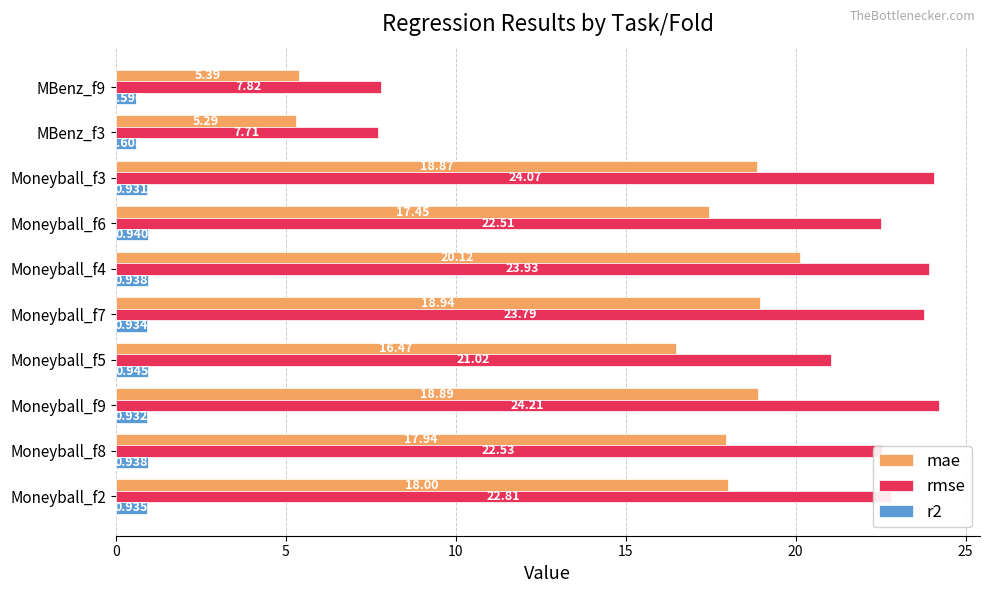

Is the value of rmse at MBenz_f9 greater than the value of r2 at Moneyball_f6?

Yes